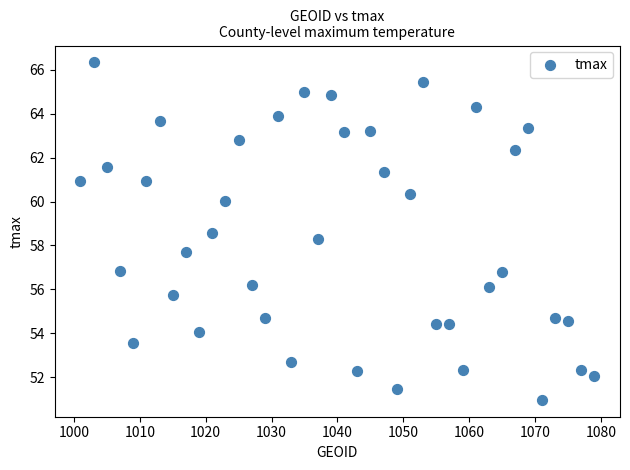

What is the range of Y values (max minus min)?

15.4